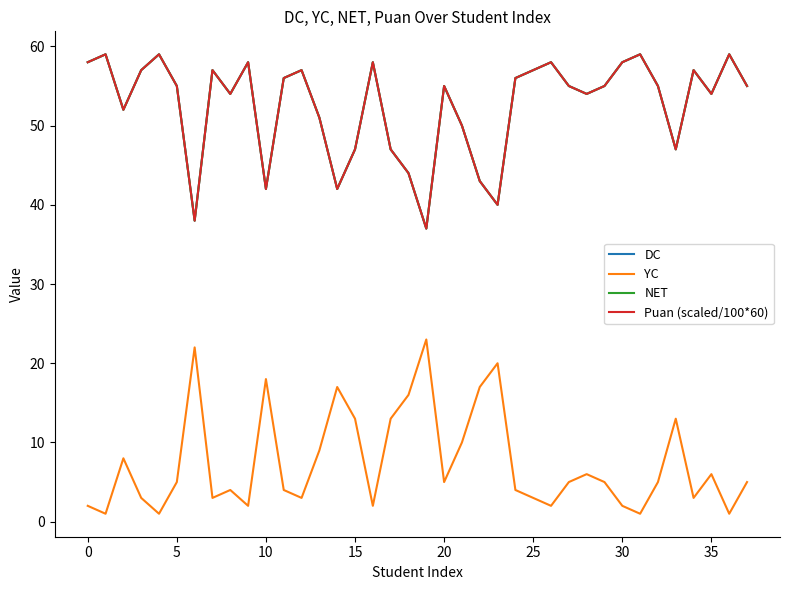

Does the chart have visible grid lines?

No